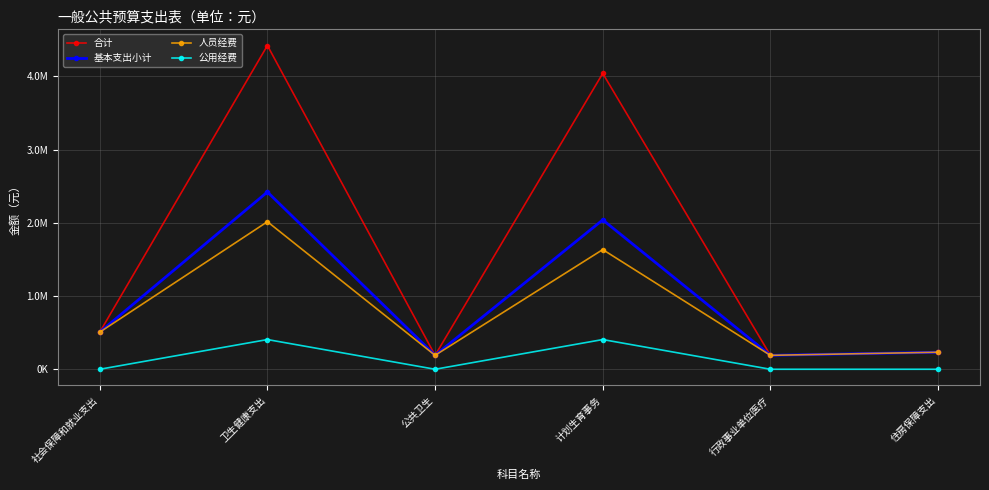

Reading left to right, what are all the values shown in this chart?

合计: 社会保障和就业支出=506461.8	卫生健康支出=4419839.4	公共卫生=190416.0	计划生育事务=4039329.6	行政事业单位医疗=190093.8	住房保障支出=232512.7
基本支出小计: 社会保障和就业支出=506461.8	卫生健康支出=2419839.4	公共卫生=190416.0	计划生育事务=2039329.6	行政事业单位医疗=190093.8	住房保障支出=232512.7
人员经费: 社会保障和就业支出=506461.8	卫生健康支出=2014299.3	公共卫生=190416.0	计划生育事务=1633789.5	行政事业单位医疗=190093.8	住房保障支出=232512.7
公用经费: 社会保障和就业支出=0.0	卫生健康支出=405540.0	公共卫生=0.0	计划生育事务=405540.0	行政事业单位医疗=0.0	住房保障支出=0.0